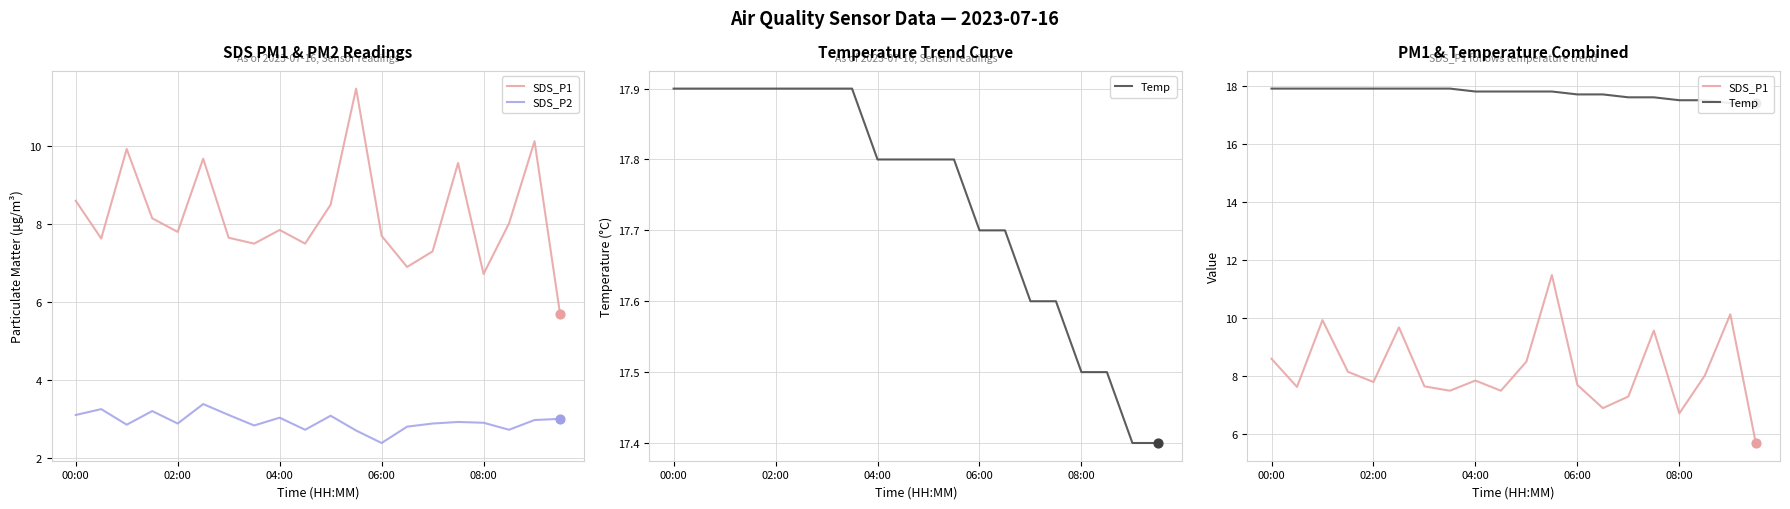

At how many categories does at least one series exceed 5?

20